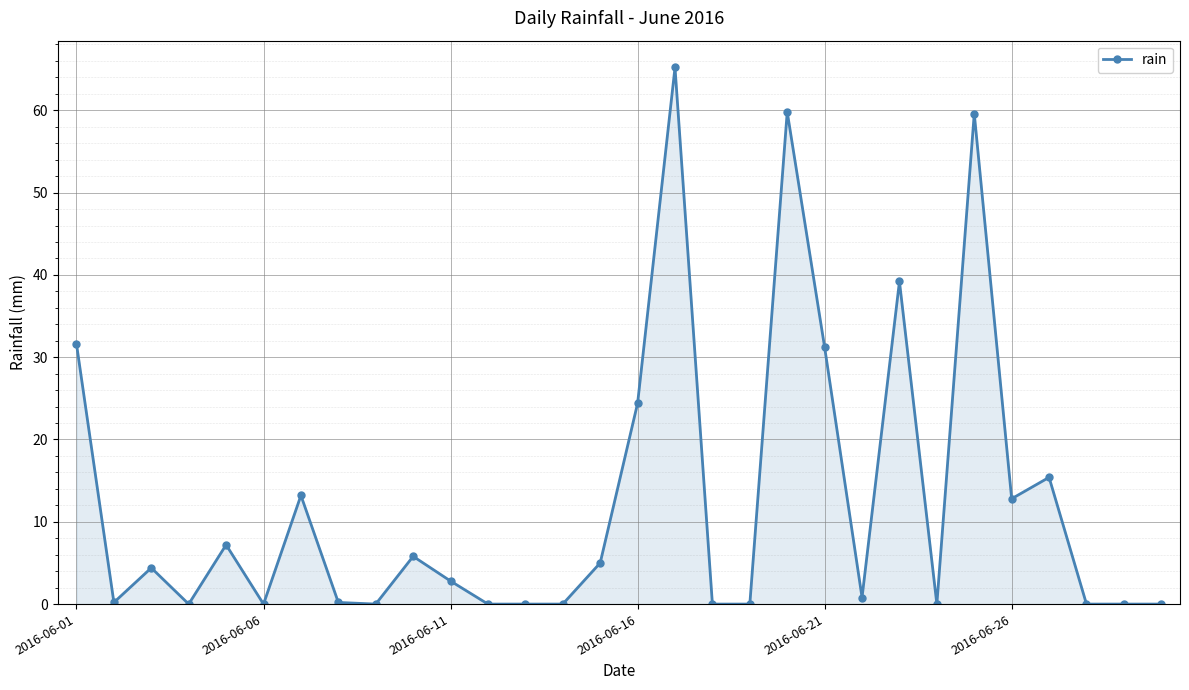

Does the chart display data point markers on the line(s)?

Yes